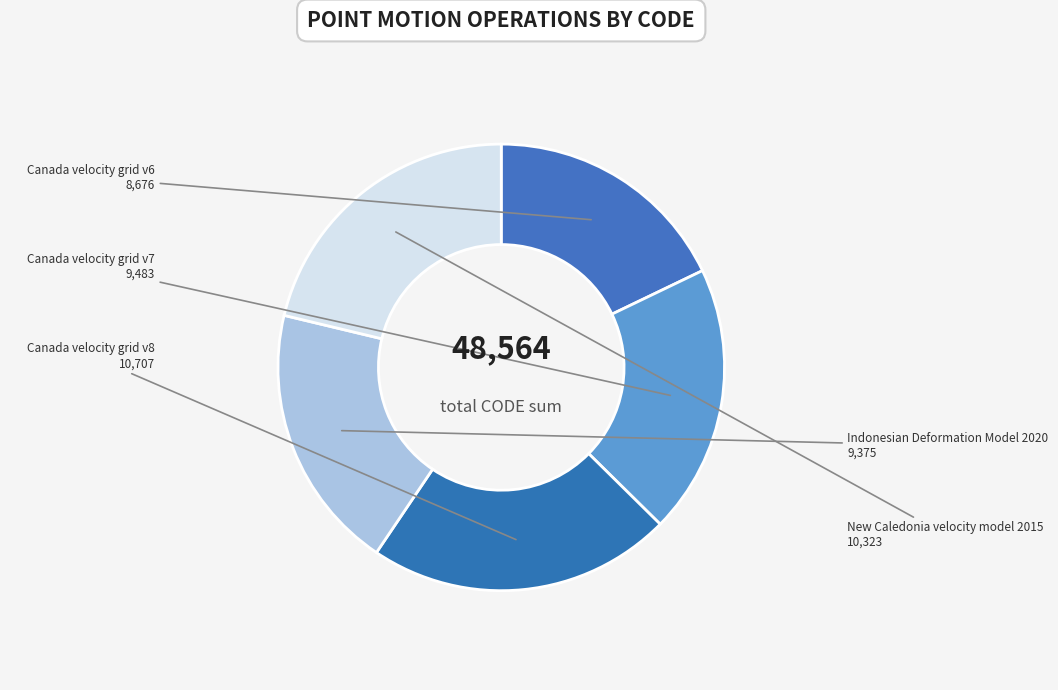

Which category has the smallest portion of the pie?

Canada velocity grid v6